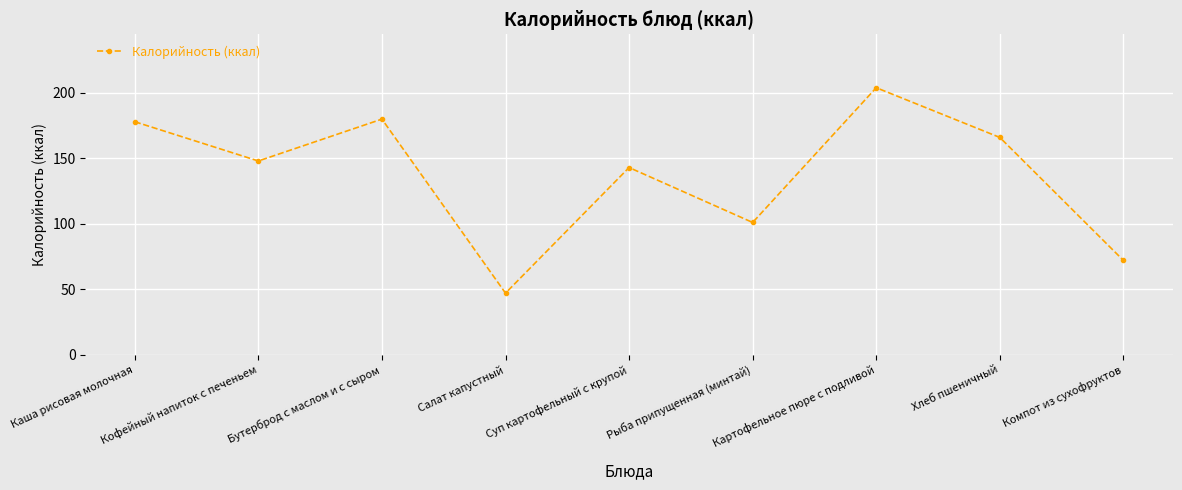

Is it true that the value at Каша рисовая молочная is 87?

False